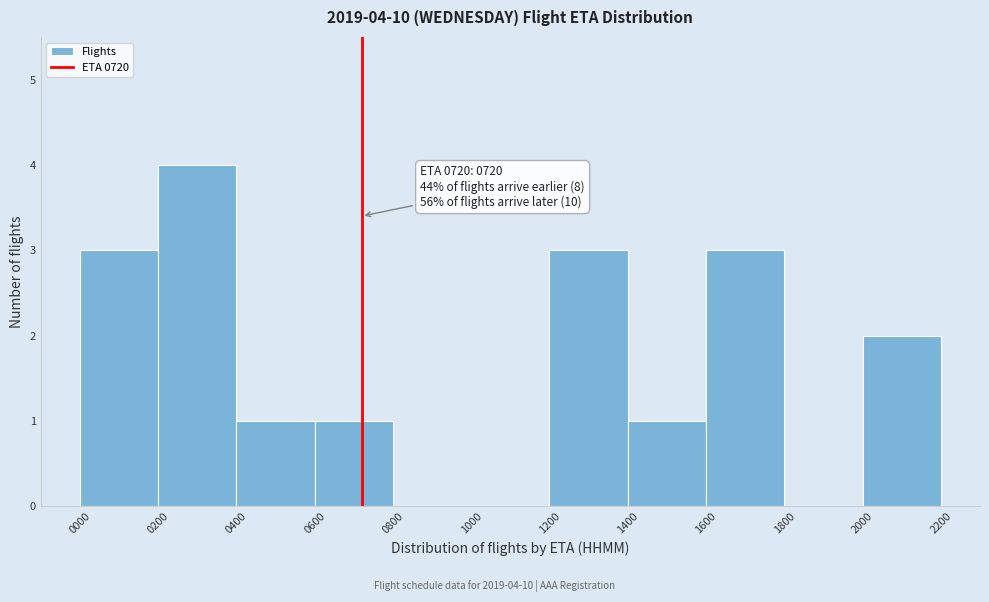

Which range on the x-axis has the tallest bar?

0200 to 0400